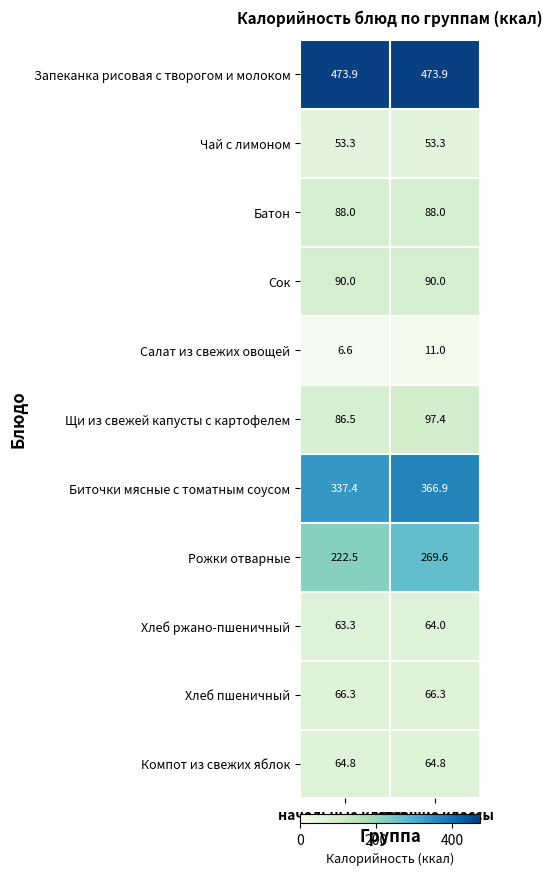

List the series in order of their peak value, lowest first.

Салат из свежих овощей, Чай с лимоном, Хлеб ржано-пшеничный, Компот из свежих яблок, Хлеб пшеничный, Батон, Сок, Щи из свежей капусты с картофелем, Рожки отварные, Биточки мясные с томатным соусом, Запеканка рисовая с творогом и молоком